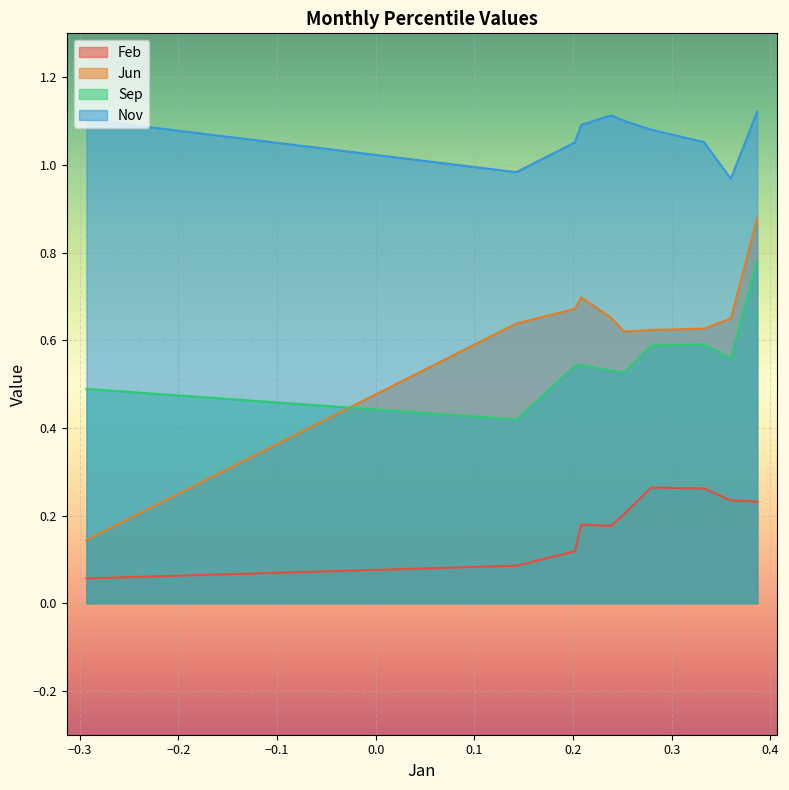

Count the number of data series in this chart.

4